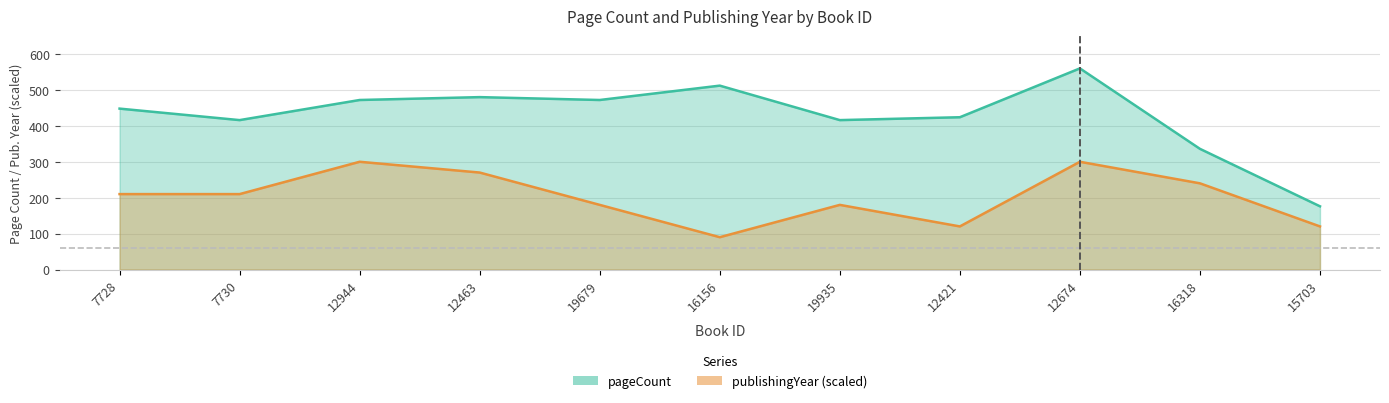

Is the value of publishingYear at 12944 greater than the value of pageCount at 16318?

No